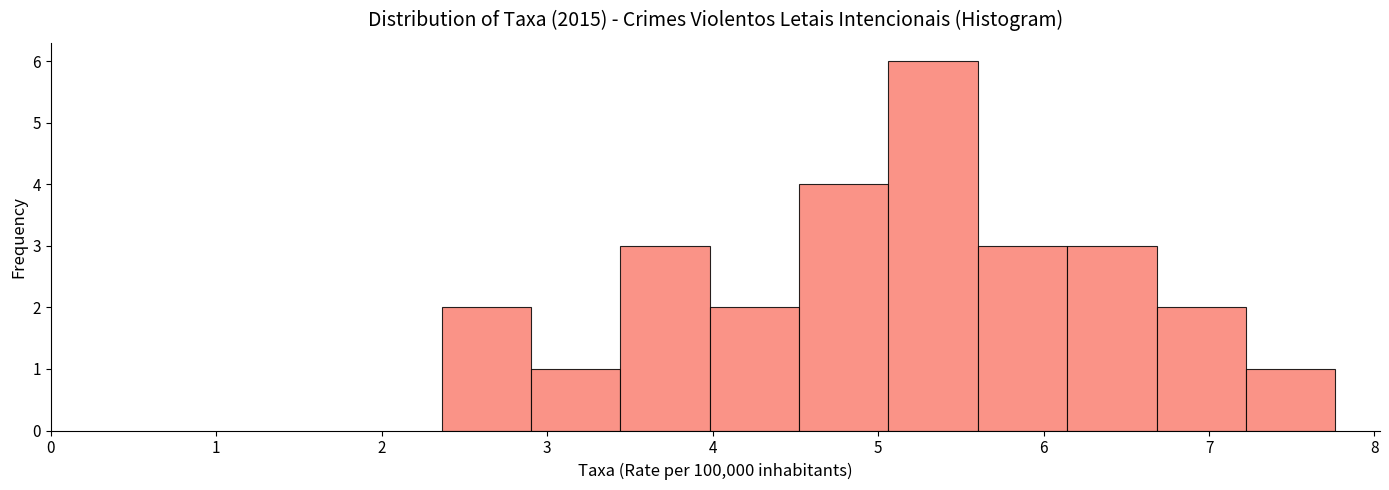

Reading left to right, list every bar in this chart as the range it spans on the x-axis followed by its height. Neither the bar edges nor the heights are printed on the chart, so give them approximately, as read against the axes.

2.4 to 2.9: 2
2.9 to 3.4: 1
3.4 to 4.0: 3
4.0 to 4.5: 2
4.5 to 5.1: 4
5.1 to 5.6: 6
5.6 to 6.1: 3
6.1 to 6.7: 3
6.7 to 7.2: 2
7.2 to 7.8: 1